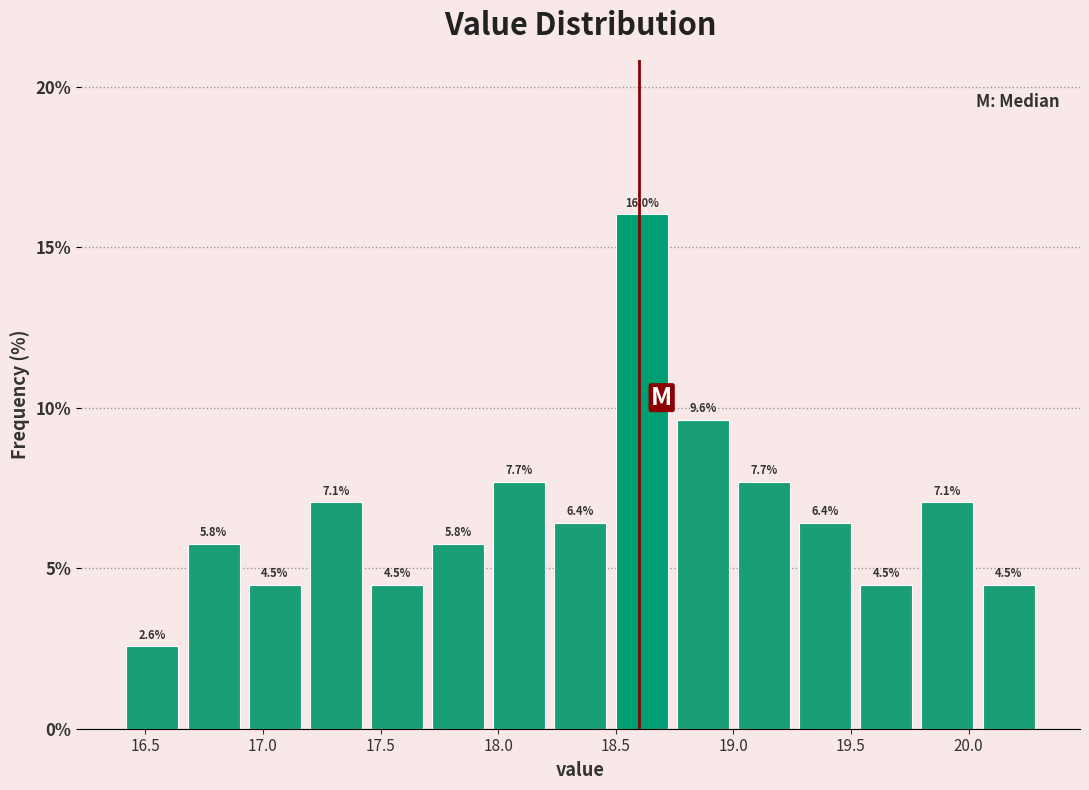

How tall is the bar that spans 17.70 to 17.96 on the x-axis? The bar edges are not printed on the chart, so give them approximately, as read against the axis.

5.8